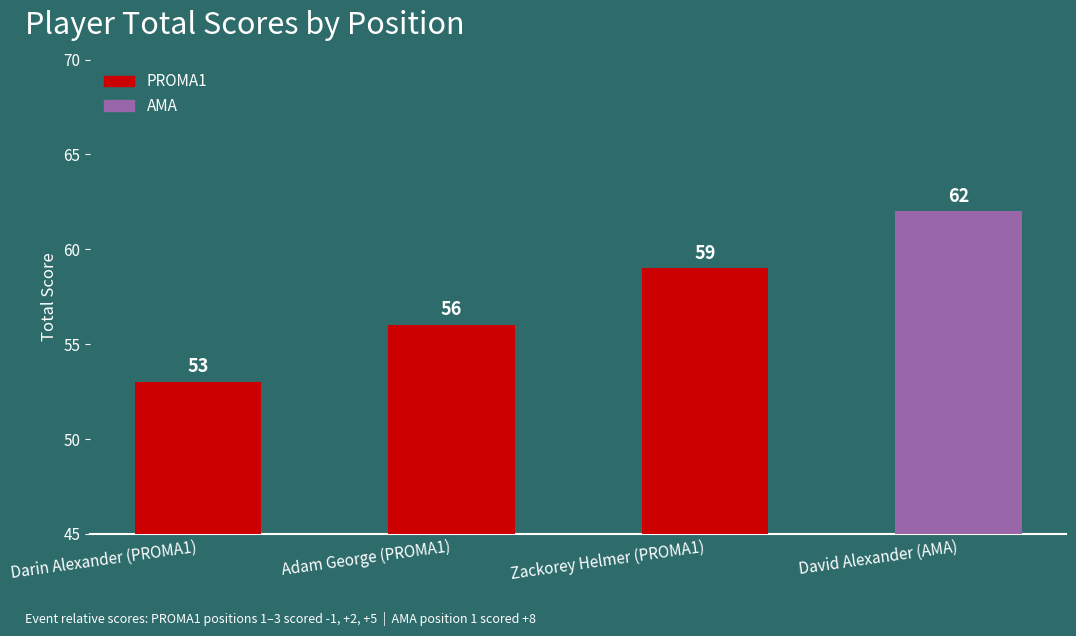

What is the difference between the maximum and second lowest values?

6